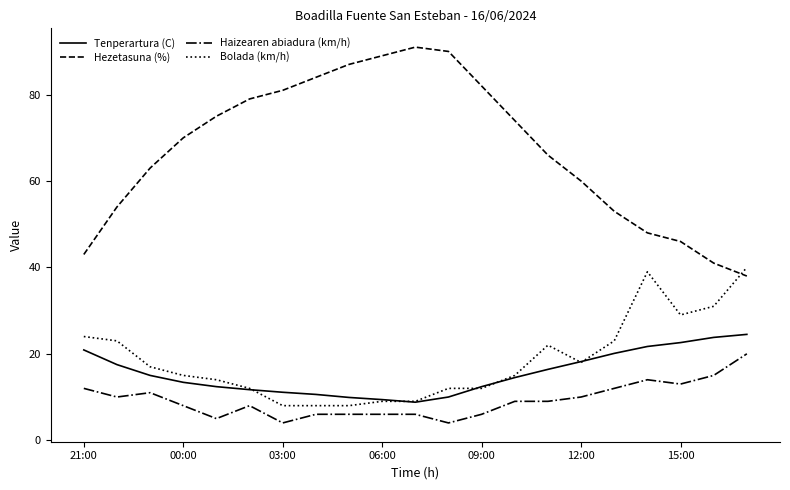

In Hezetasuna (%), how many points are higher than both neighbors (excluding endpoints)?

1